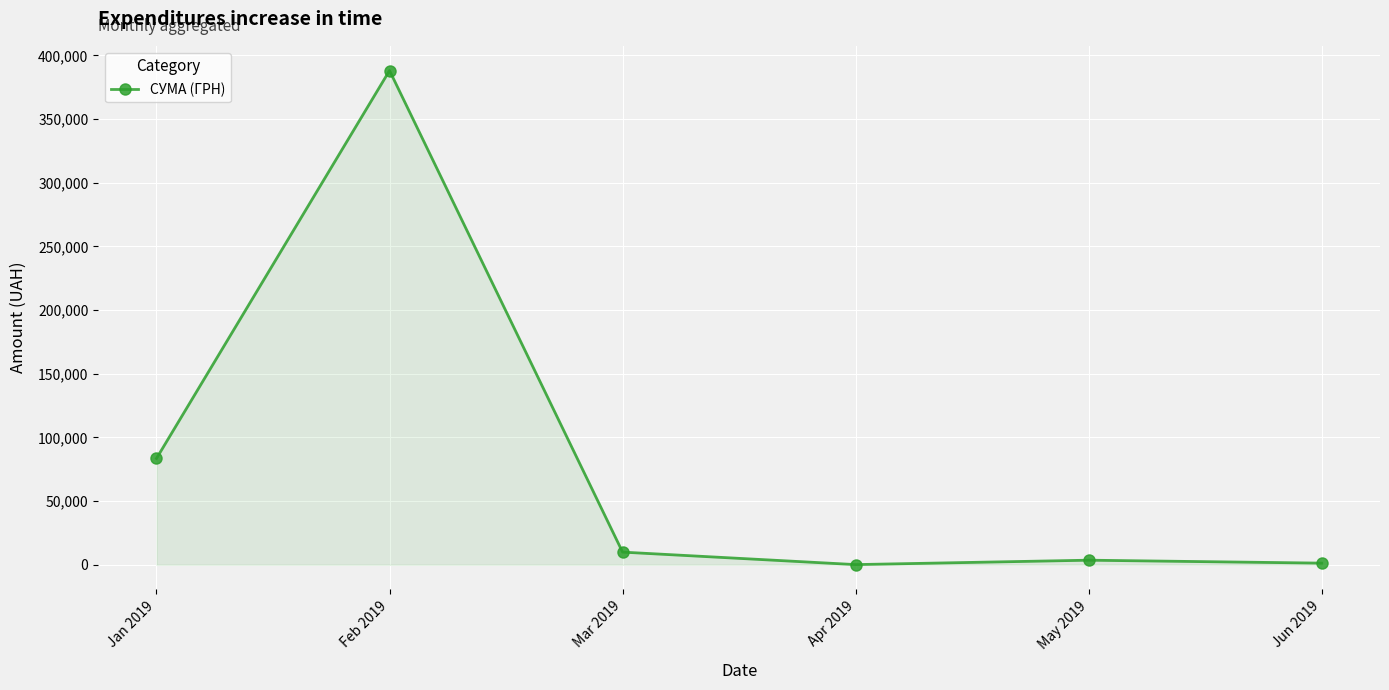

What is the label of the 1st point from the left?

Jan 2019